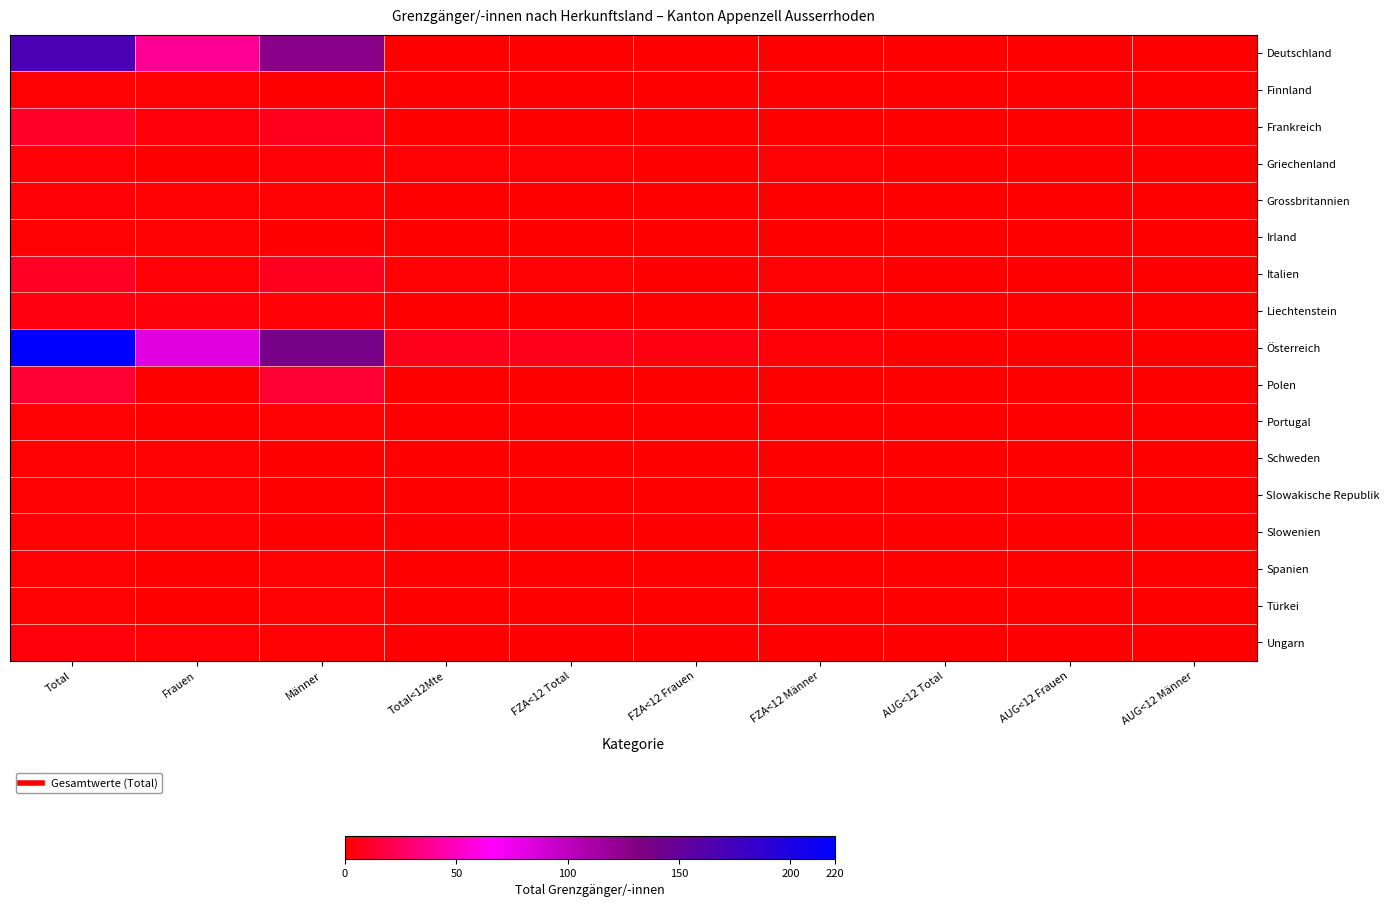

Reading left to right, what are all the values shown in this chart?

Deutschland: Total=167	Frauen=39	Männer=128	Total<12Mte=0	FZA<12 Total=0	FZA<12 Frauen=0	FZA<12 Männer=0	AUG<12 Total=0	AUG<12 Frauen=0	AUG<12 Männer=0
Finnland: Total=1	Frauen=1	Männer=0	Total<12Mte=0	FZA<12 Total=0	FZA<12 Frauen=0	FZA<12 Männer=0	AUG<12 Total=0	AUG<12 Frauen=0	AUG<12 Männer=0
Frankreich: Total=11	Frauen=3	Männer=8	Total<12Mte=0	FZA<12 Total=0	FZA<12 Frauen=0	FZA<12 Männer=0	AUG<12 Total=0	AUG<12 Frauen=0	AUG<12 Männer=0
Griechenland: Total=2	Frauen=0	Männer=2	Total<12Mte=1	FZA<12 Total=1	FZA<12 Frauen=0	FZA<12 Männer=1	AUG<12 Total=0	AUG<12 Frauen=0	AUG<12 Männer=0
Grossbritannien: Total=2	Frauen=1	Männer=1	Total<12Mte=0	FZA<12 Total=0	FZA<12 Frauen=0	FZA<12 Männer=0	AUG<12 Total=0	AUG<12 Frauen=0	AUG<12 Männer=0
Irland: Total=1	Frauen=1	Männer=0	Total<12Mte=0	FZA<12 Total=0	FZA<12 Frauen=0	FZA<12 Männer=0	AUG<12 Total=0	AUG<12 Frauen=0	AUG<12 Männer=0
Italien: Total=10	Frauen=2	Männer=8	Total<12Mte=1	FZA<12 Total=1	FZA<12 Frauen=0	FZA<12 Männer=1	AUG<12 Total=0	AUG<12 Frauen=0	AUG<12 Männer=0
Liechtenstein: Total=5	Frauen=3	Männer=2	Total<12Mte=0	FZA<12 Total=0	FZA<12 Frauen=0	FZA<12 Männer=0	AUG<12 Total=0	AUG<12 Frauen=0	AUG<12 Männer=0
Österreich: Total=220	Frauen=82	Männer=138	Total<12Mte=7	FZA<12 Total=7	FZA<12 Frauen=5	FZA<12 Männer=2	AUG<12 Total=0	AUG<12 Frauen=0	AUG<12 Männer=0
Polen: Total=13	Frauen=0	Männer=13	Total<12Mte=0	FZA<12 Total=0	FZA<12 Frauen=0	FZA<12 Männer=0	AUG<12 Total=0	AUG<12 Frauen=0	AUG<12 Männer=0
Portugal: Total=1	Frauen=0	Männer=1	Total<12Mte=0	FZA<12 Total=0	FZA<12 Frauen=0	FZA<12 Männer=0	AUG<12 Total=0	AUG<12 Frauen=0	AUG<12 Männer=0
Schweden: Total=1	Frauen=1	Männer=0	Total<12Mte=0	FZA<12 Total=0	FZA<12 Frauen=0	FZA<12 Männer=0	AUG<12 Total=0	AUG<12 Frauen=0	AUG<12 Männer=0
Slowakische Republik: Total=1	Frauen=1	Männer=0	Total<12Mte=0	FZA<12 Total=0	FZA<12 Frauen=0	FZA<12 Männer=0	AUG<12 Total=0	AUG<12 Frauen=0	AUG<12 Männer=0
Slowenien: Total=1	Frauen=1	Männer=0	Total<12Mte=0	FZA<12 Total=0	FZA<12 Frauen=0	FZA<12 Männer=0	AUG<12 Total=0	AUG<12 Frauen=0	AUG<12 Männer=0
Spanien: Total=1	Frauen=0	Männer=1	Total<12Mte=0	FZA<12 Total=0	FZA<12 Frauen=0	FZA<12 Männer=0	AUG<12 Total=0	AUG<12 Frauen=0	AUG<12 Männer=0
Türkei: Total=1	Frauen=0	Männer=1	Total<12Mte=0	FZA<12 Total=0	FZA<12 Frauen=0	FZA<12 Männer=0	AUG<12 Total=0	AUG<12 Frauen=0	AUG<12 Männer=0
Ungarn: Total=3	Frauen=2	Männer=1	Total<12Mte=0	FZA<12 Total=0	FZA<12 Frauen=0	FZA<12 Männer=0	AUG<12 Total=0	AUG<12 Frauen=0	AUG<12 Männer=0